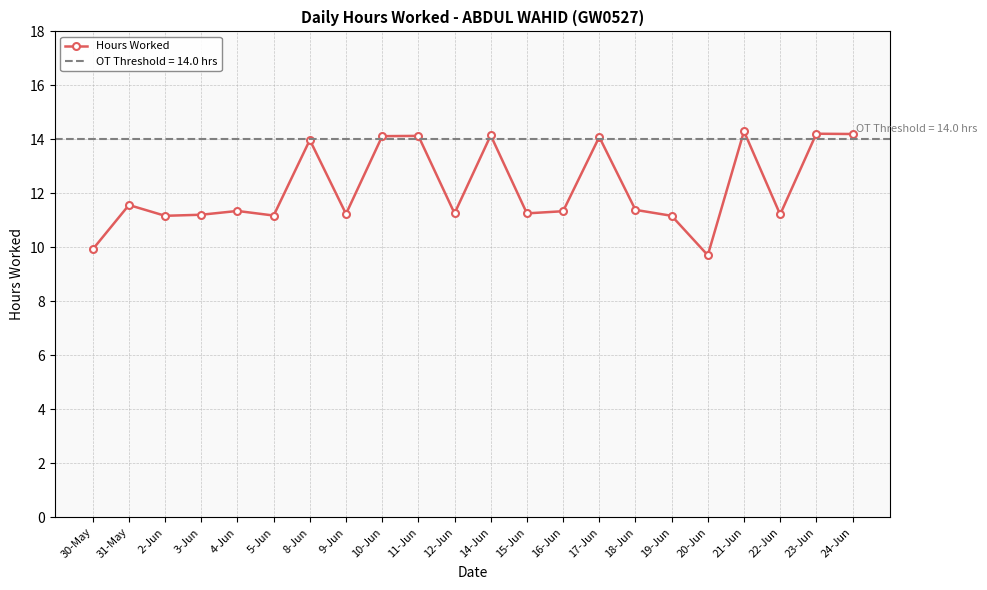

How many lines are shown in the chart?

1